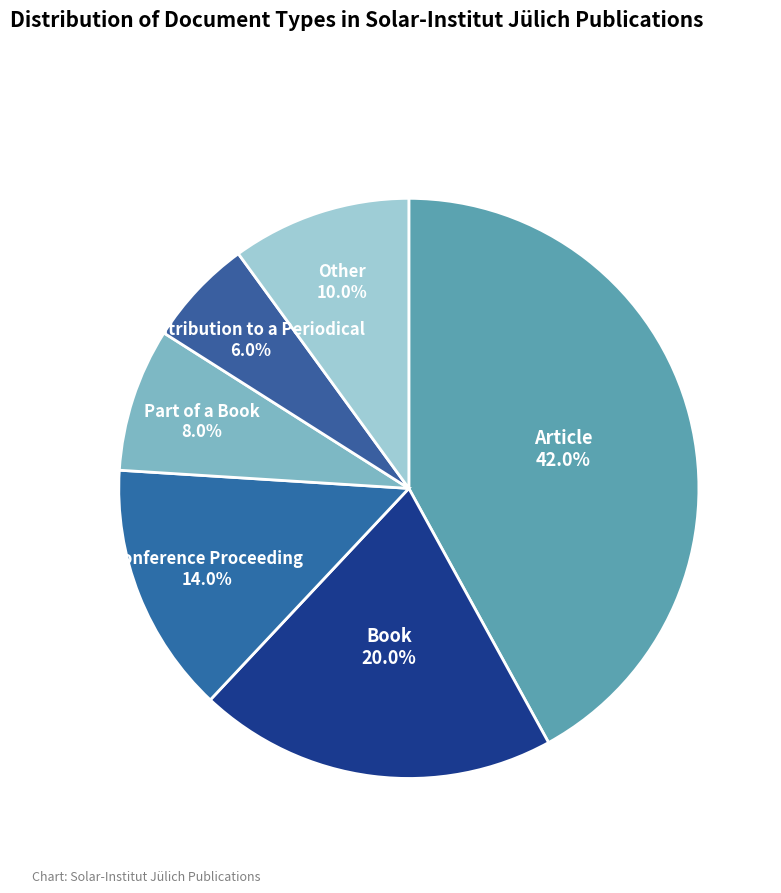

What percentage do Book and Article together represent?

62.0%